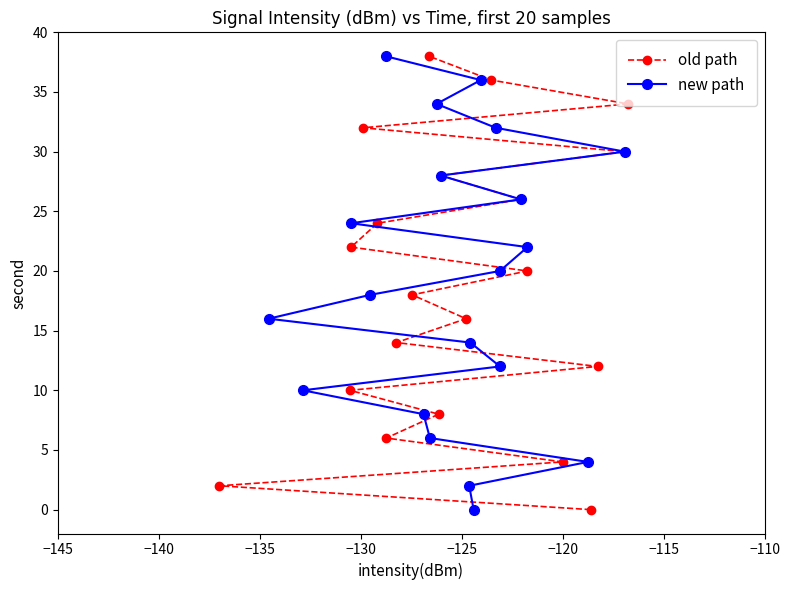

How many values in old path are above zero?

19